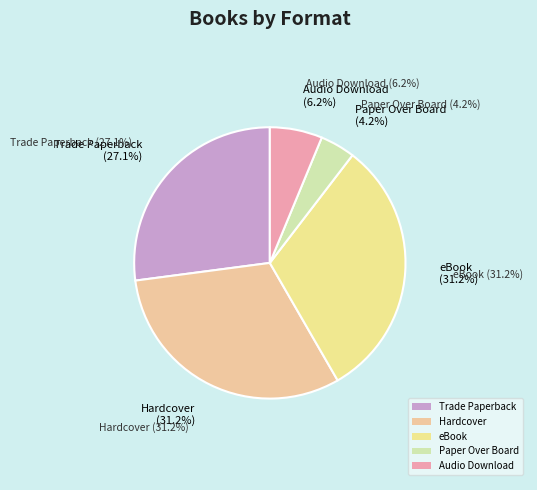

What is the largest slice in the pie chart?

Hardcover